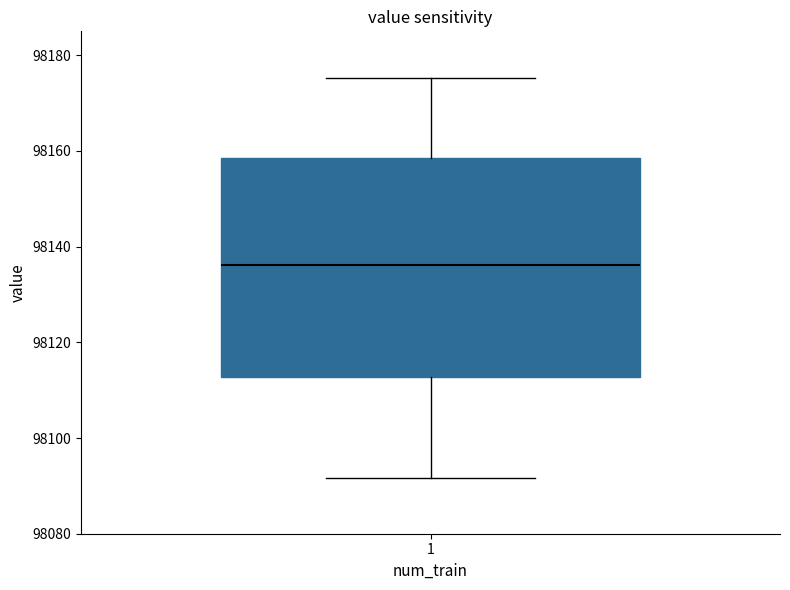

Transcribe this box plot: give where the median line is, the range the box spans, and where the two whiskers end, as read against the y-axis. The values are not printed on the chart, so give them approximately, as read against the axis.

median 98136, box 98112 to 98158, whiskers 98092 to 98176